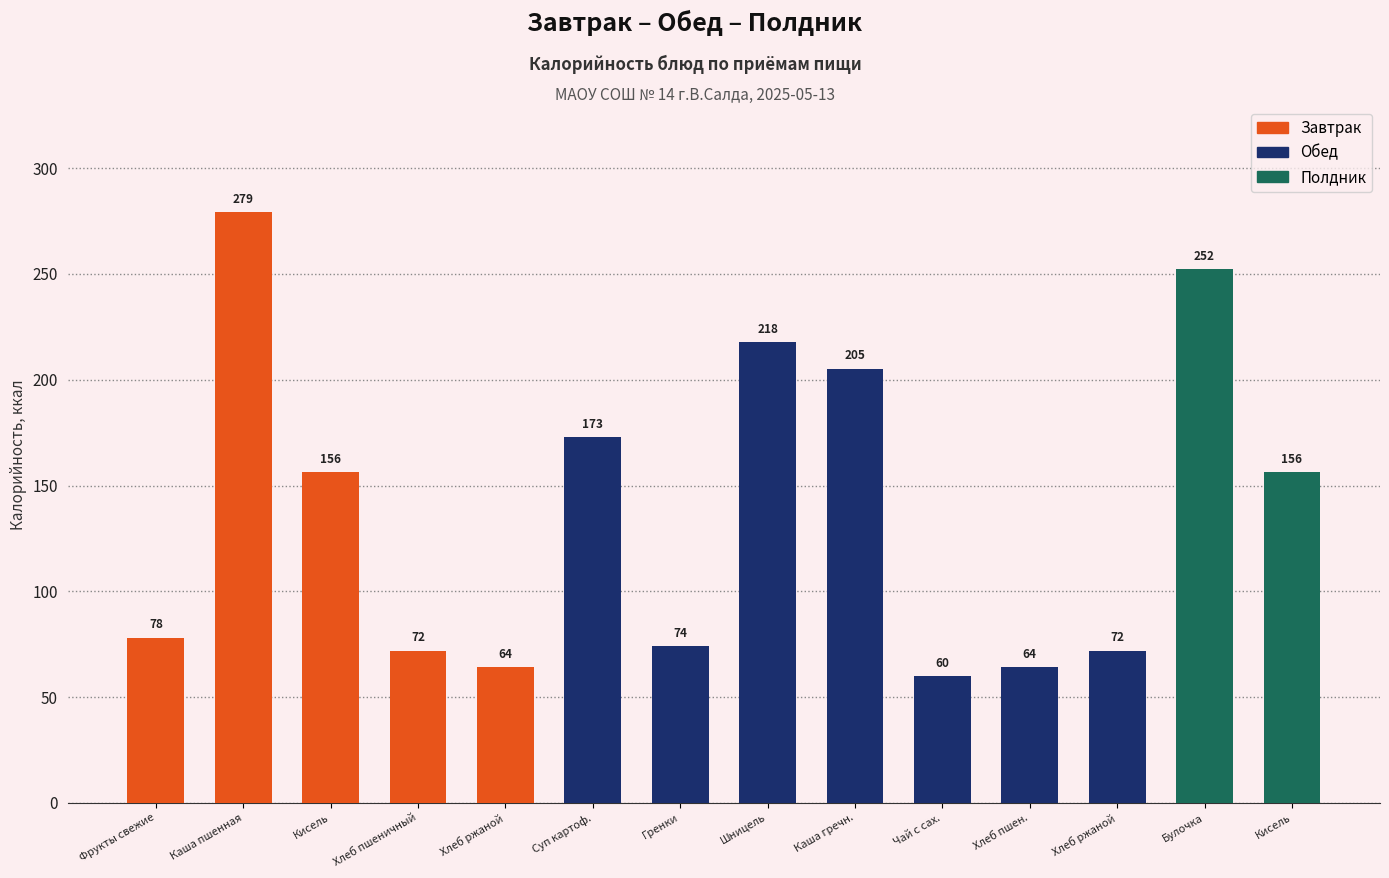

How many bars are there in total?

14